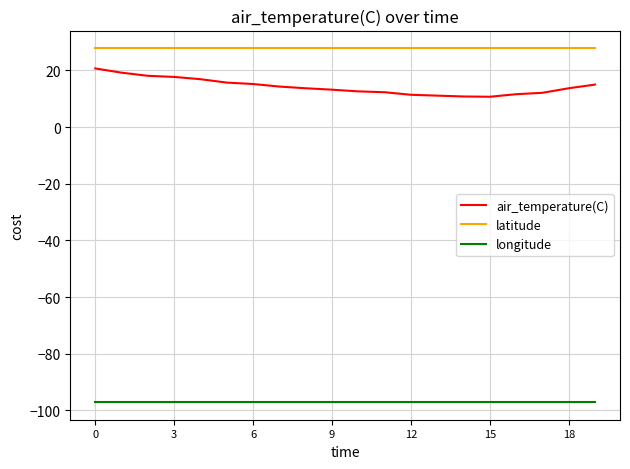

Which series has the largest range (max minus min)?

air_temperature(C)